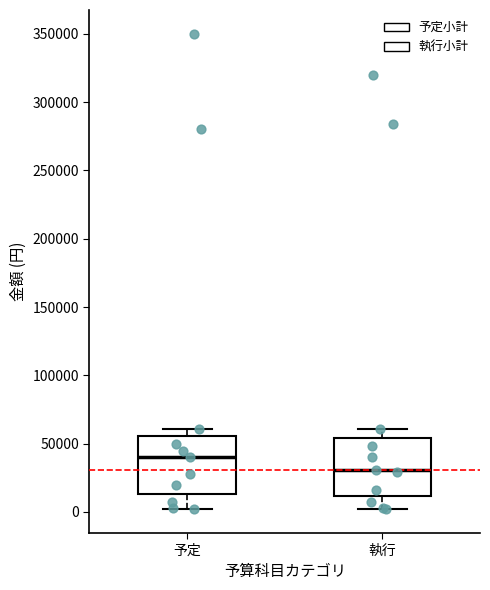

Which box's median line is the lowest?

執行